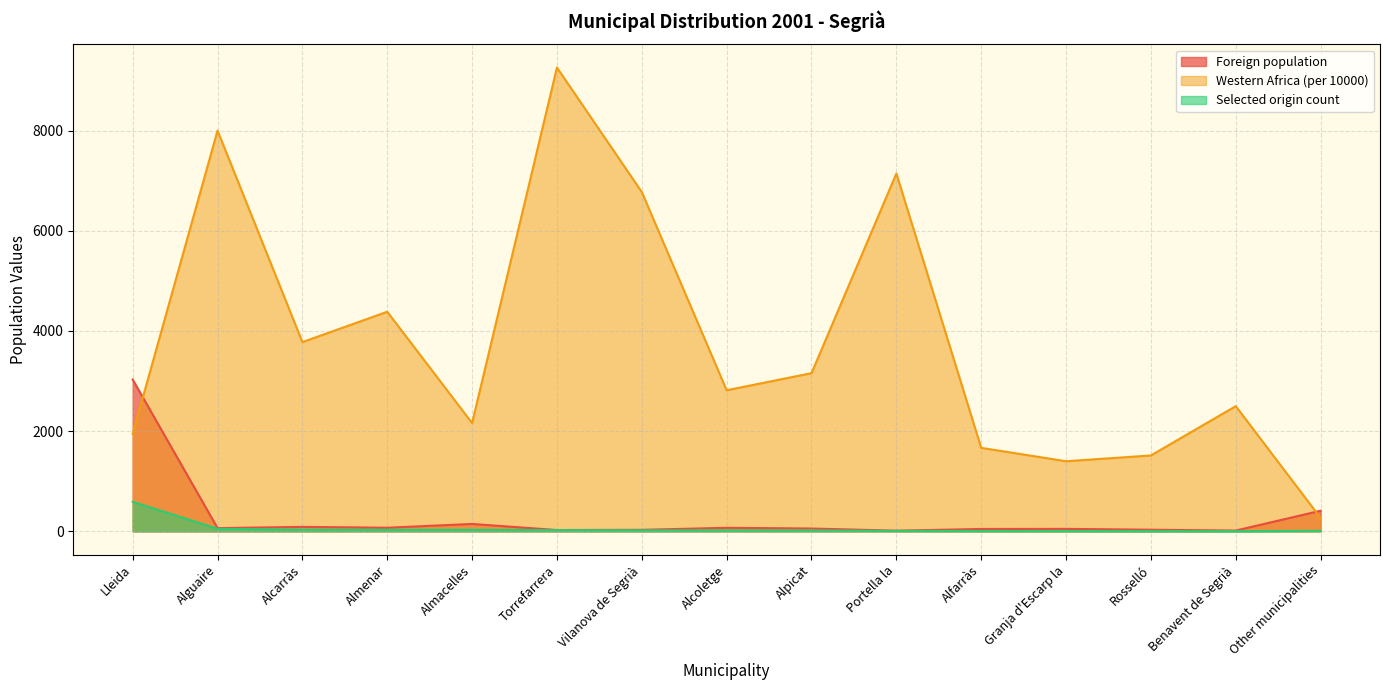

Which series changed the most between Granja d'Escarp la and Rosselló?

Western Africa (per 10000)